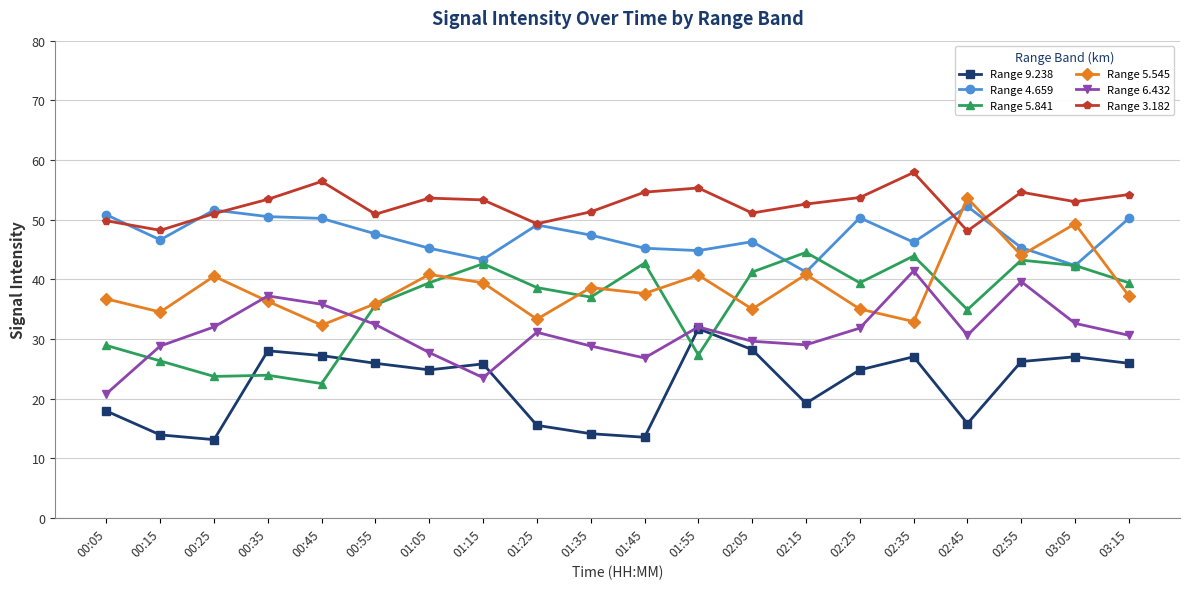

In Range 5.841, how many points are higher than both neighbors (excluding endpoints)?

6